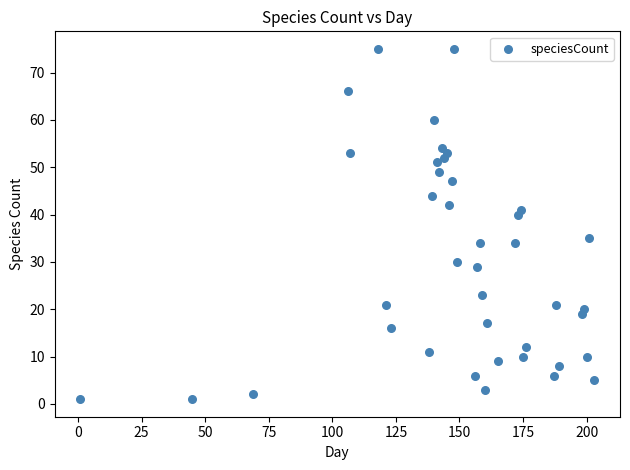

What is the range of Y values (max minus min)?

74